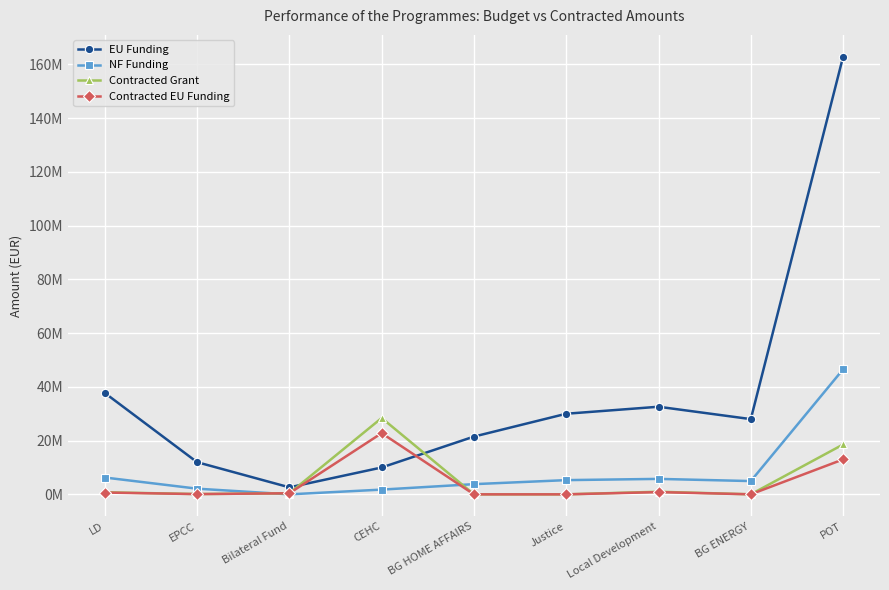

At which label does Contracted EU Funding reach its peak?

CEHC